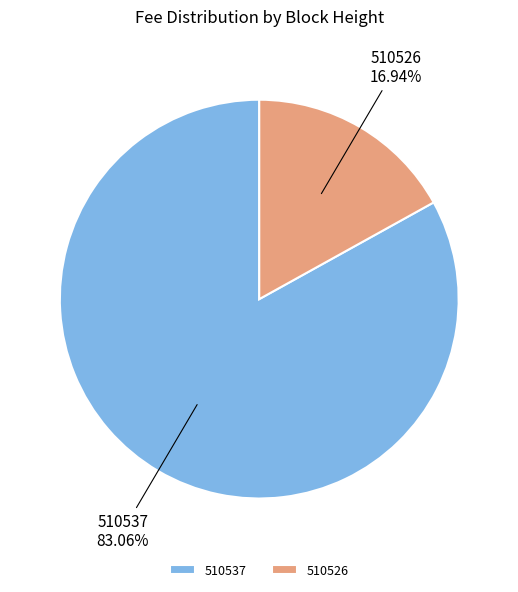

Between 510537 and 510526, which is larger?

510537